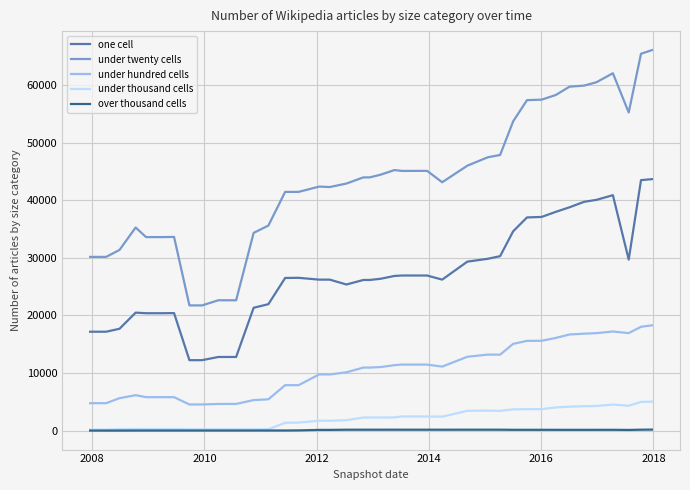

Rank the series by their maximum value, from lowest to highest.

over thousand cells, under thousand cells, under hundred cells, one cell, under twenty cells